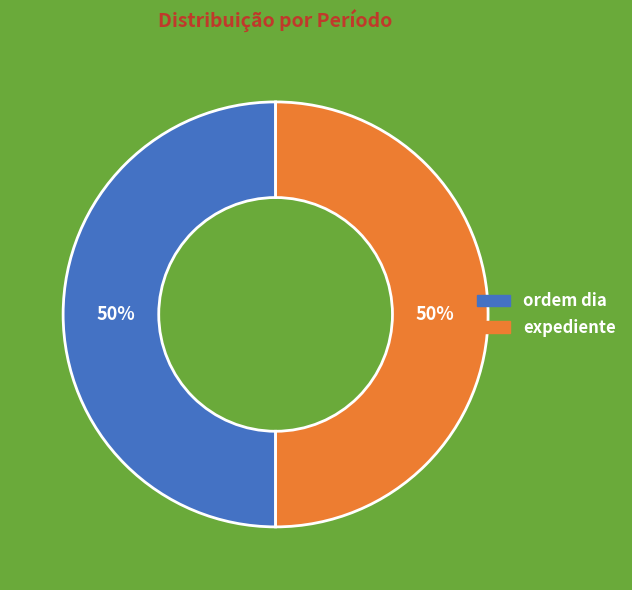

To the nearest percent, what is the average slice percentage?

50%